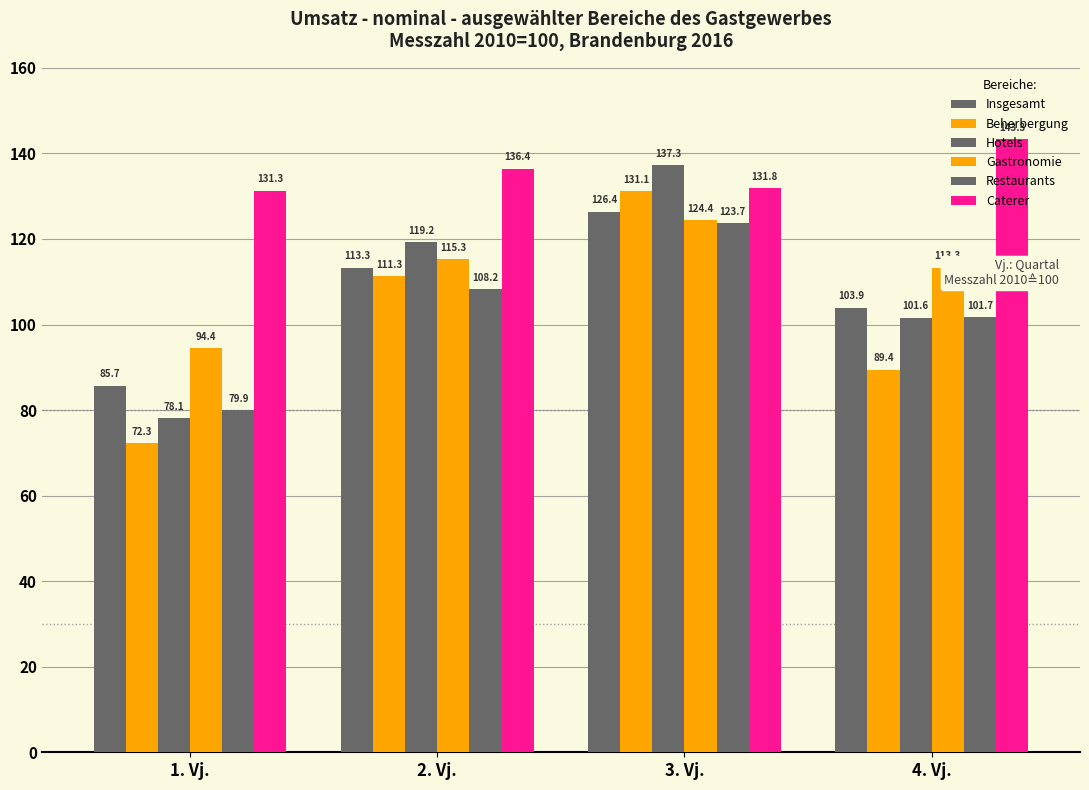

How many series are shown in this chart?

6